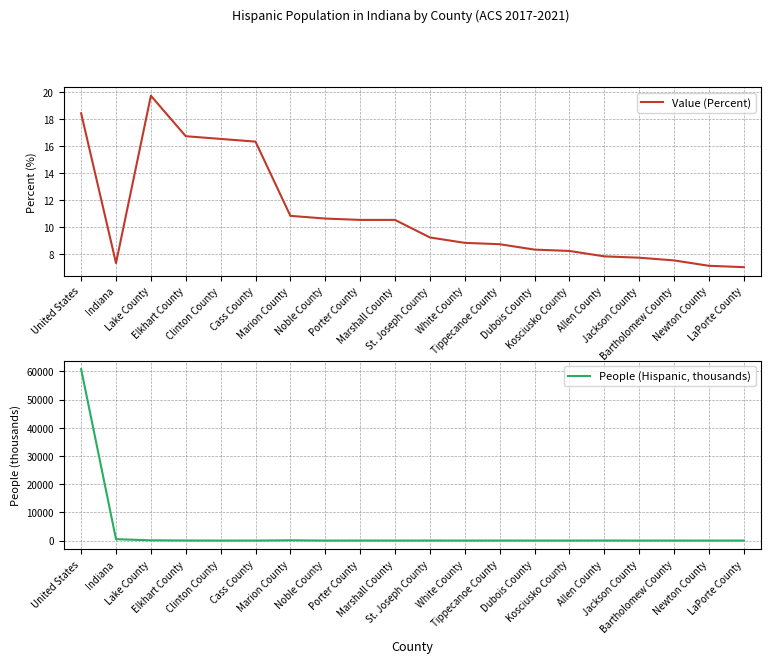

Reading left to right, list all the values displayed in this chart.

Value (Percent): 18.4	7.3	19.7	16.7	16.5	16.3	10.8	10.6	10.5	10.5	9.2	8.8	8.7	8.3	8.2	7.8	7.7	7.5	7.1	7.0
People (Hispanic, thousands): 60807.0	494.4	97.9	34.5	5.5	6.2	105.1	5.0	18.1	4.8	25.0	2.2	16.2	3.6	6.6	29.9	3.5	6.2	1.0	7.9